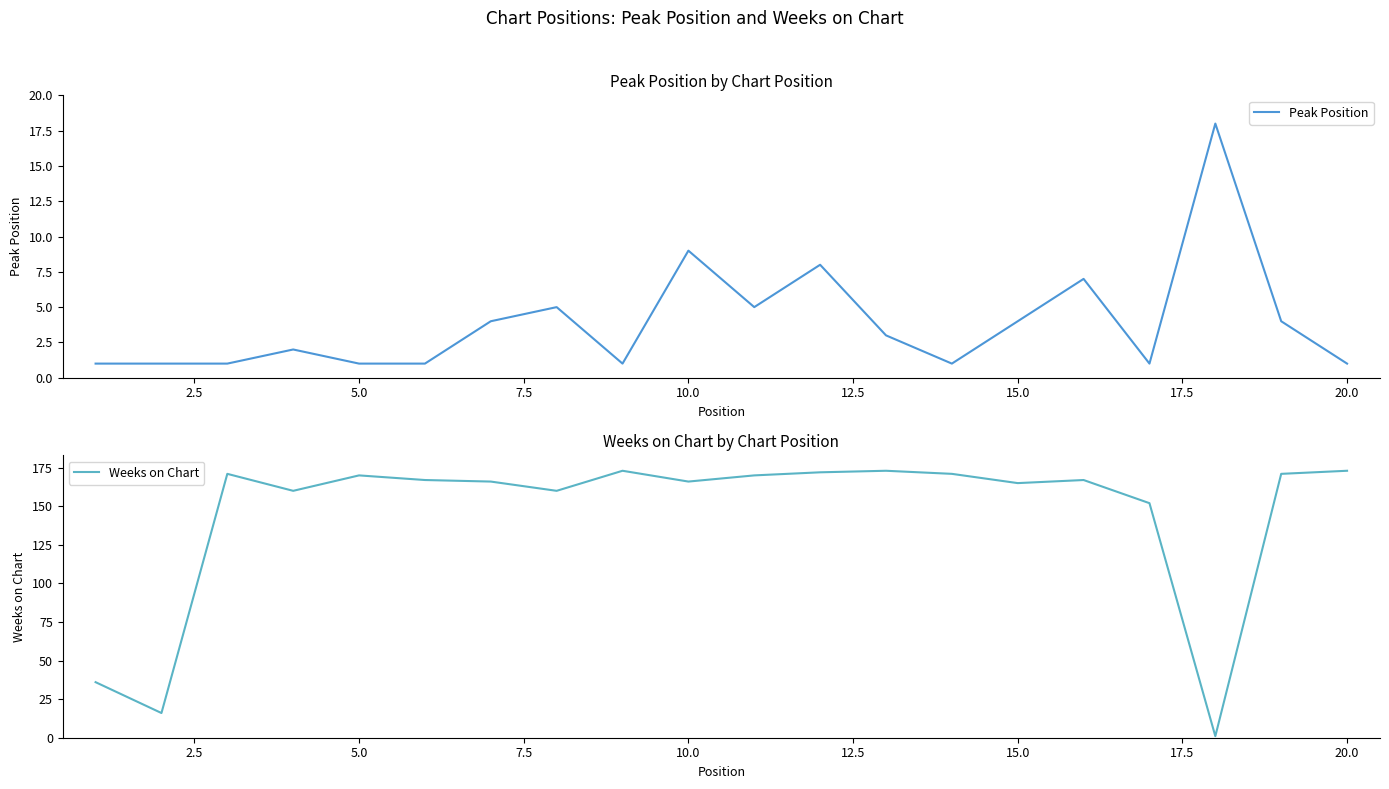

How many lines are shown in the chart?

2